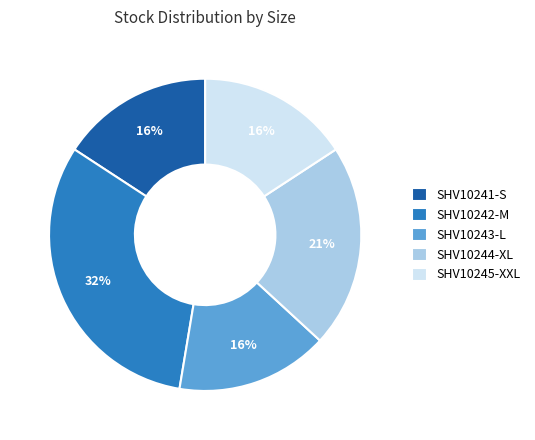

Count the number of slices in the pie.

5